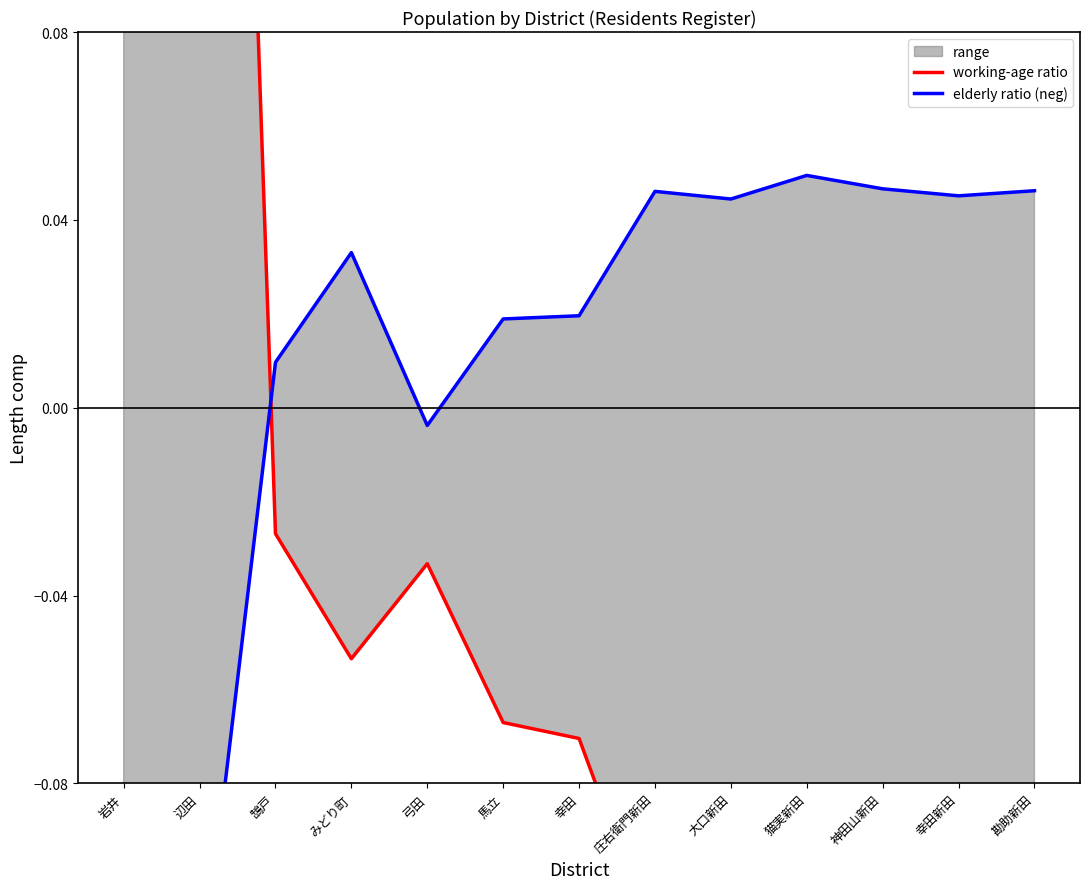

The working-age ratio series shows -0.1 at 神田山新田. True or false?

True